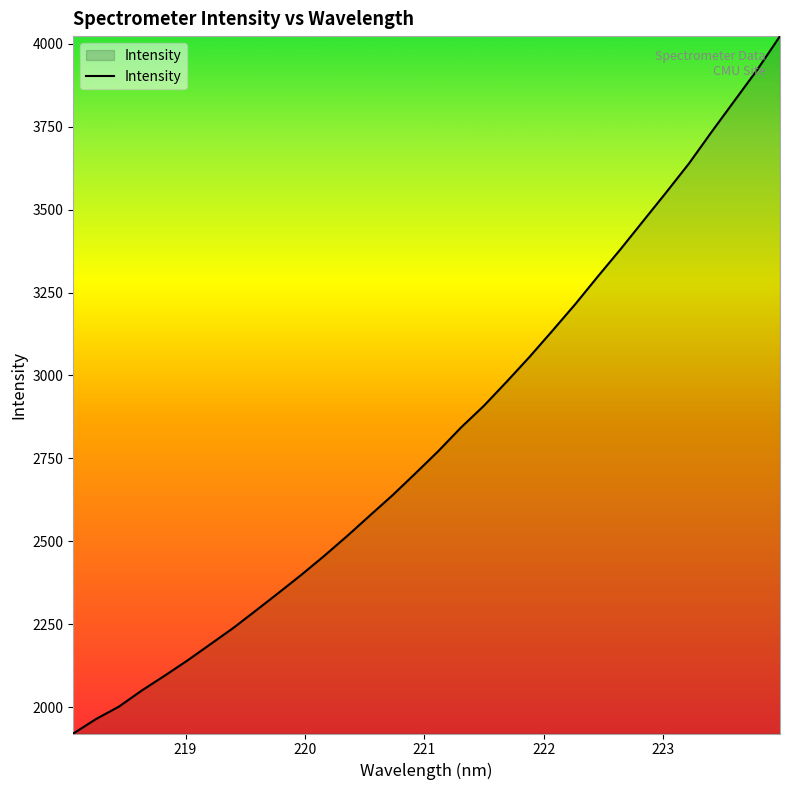

How many lines are shown in the chart?

1